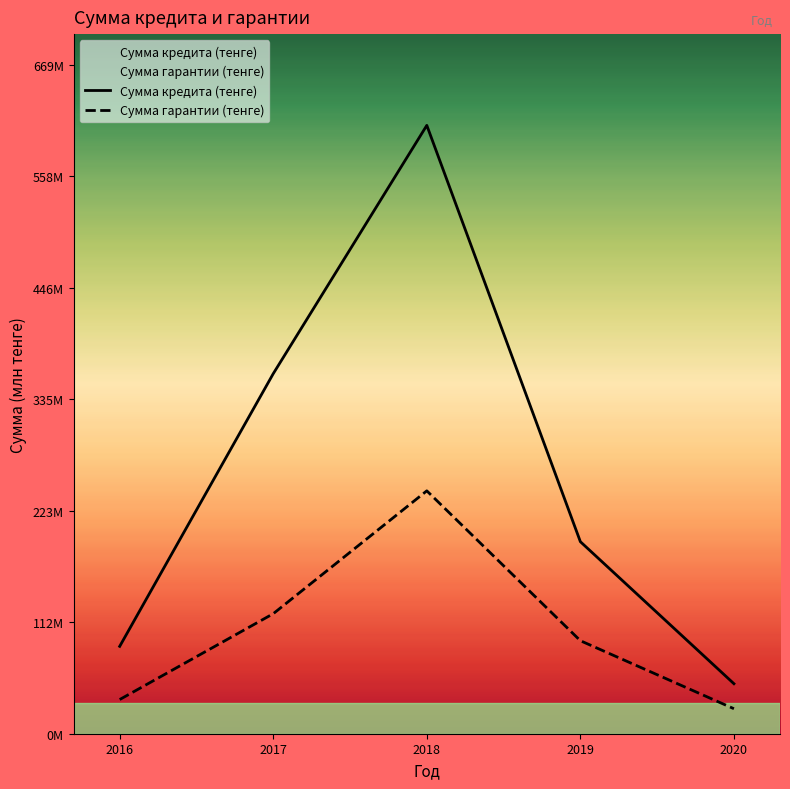

Rank the categories by Сумма гарантии (тенге) value from highest to lowest.

2018, 2017, 2019, 2016, 2020